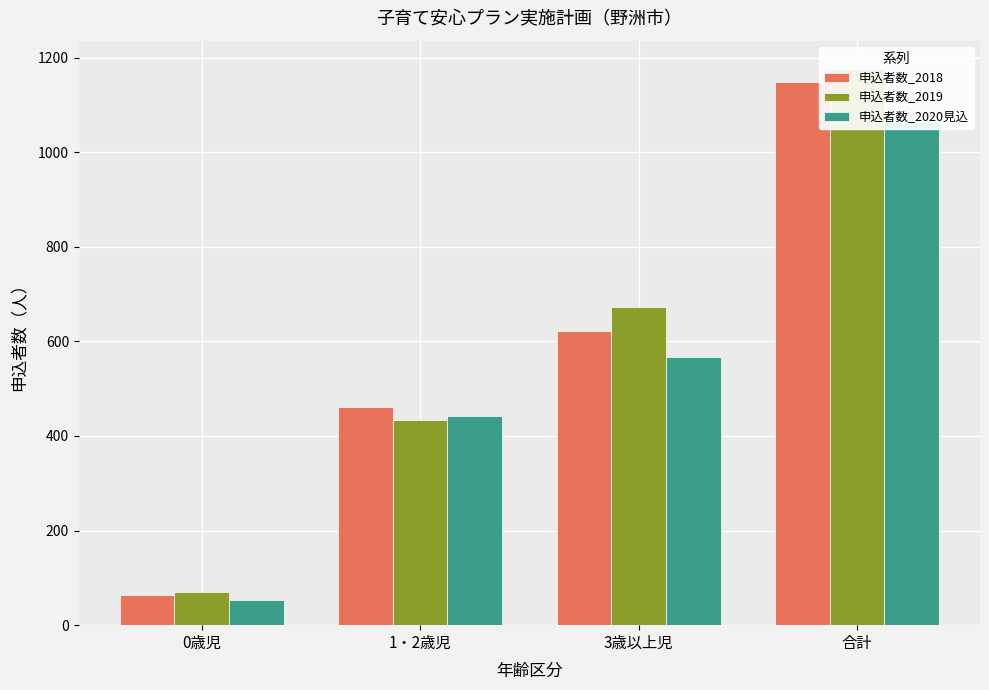

True or false: 申込者数_2018 has a value of 1148 at 合計.

True